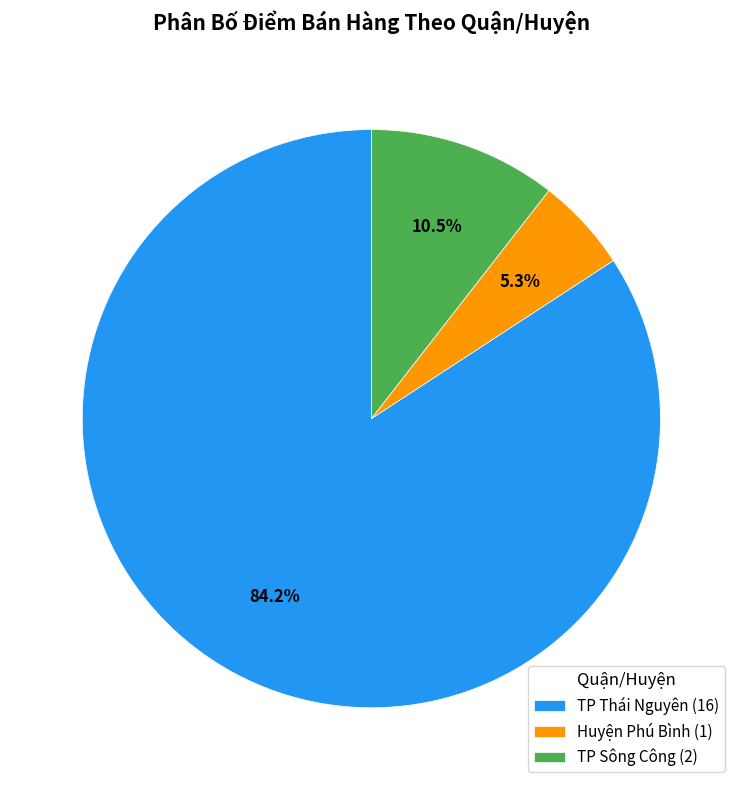

Which has a higher value, TP Sông Công or Huyện Phú Bình?

TP Sông Công